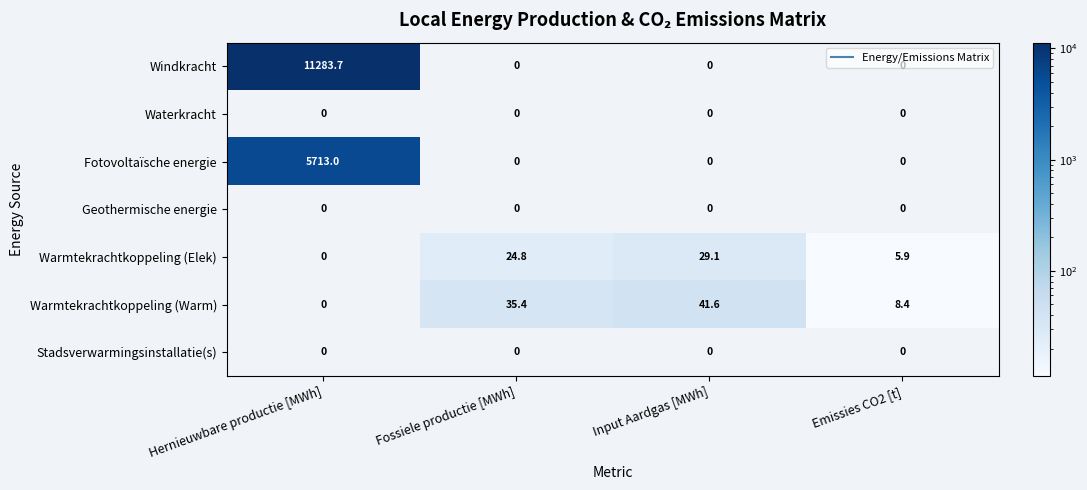

Between Hernieuwbare productie [MWh] and Input Aardgas [MWh], which series saw the biggest shift?

Windkracht